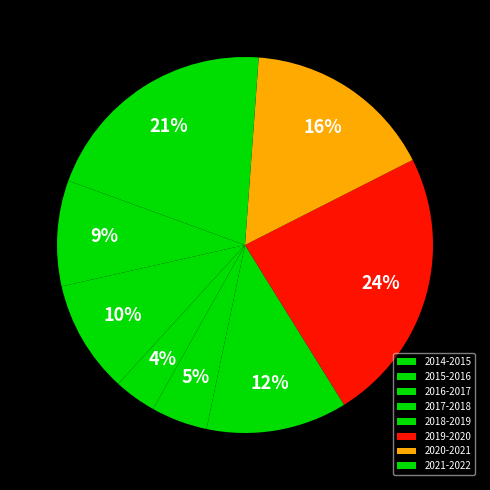

Does 2020-2021 represent more than half of the total?

No